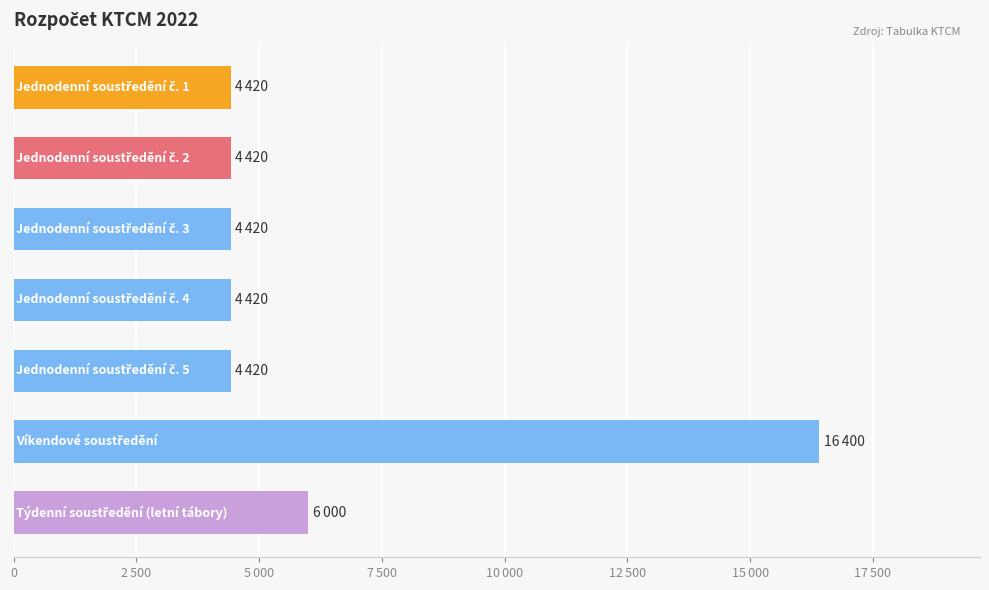

Does the chart contain any negative values?

No